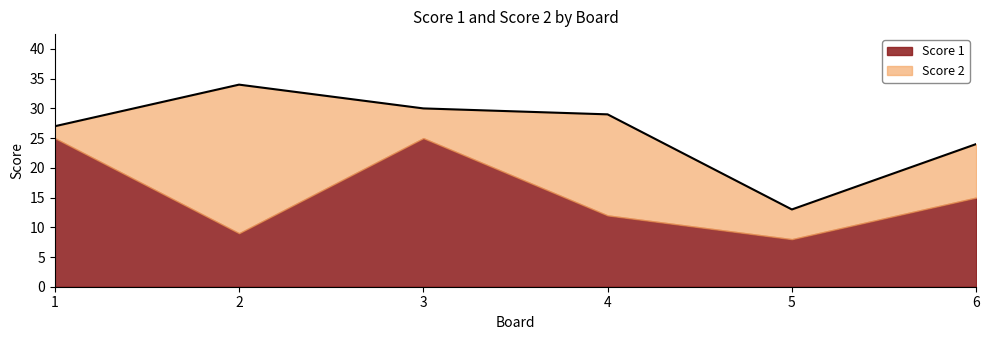

What is the total value across all series at 2?

34